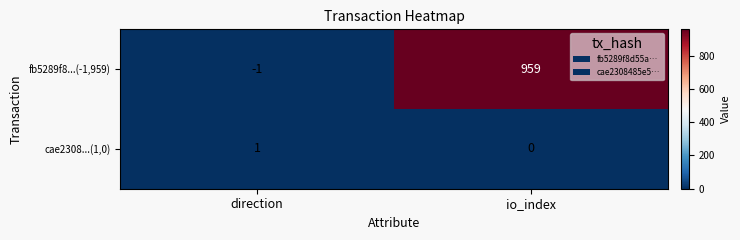

Reading left to right, extract all data points from this chart.

fb5289f8...(-1,959): direction=-1	io_index=959
cae2308...(1,0): direction=1	io_index=0